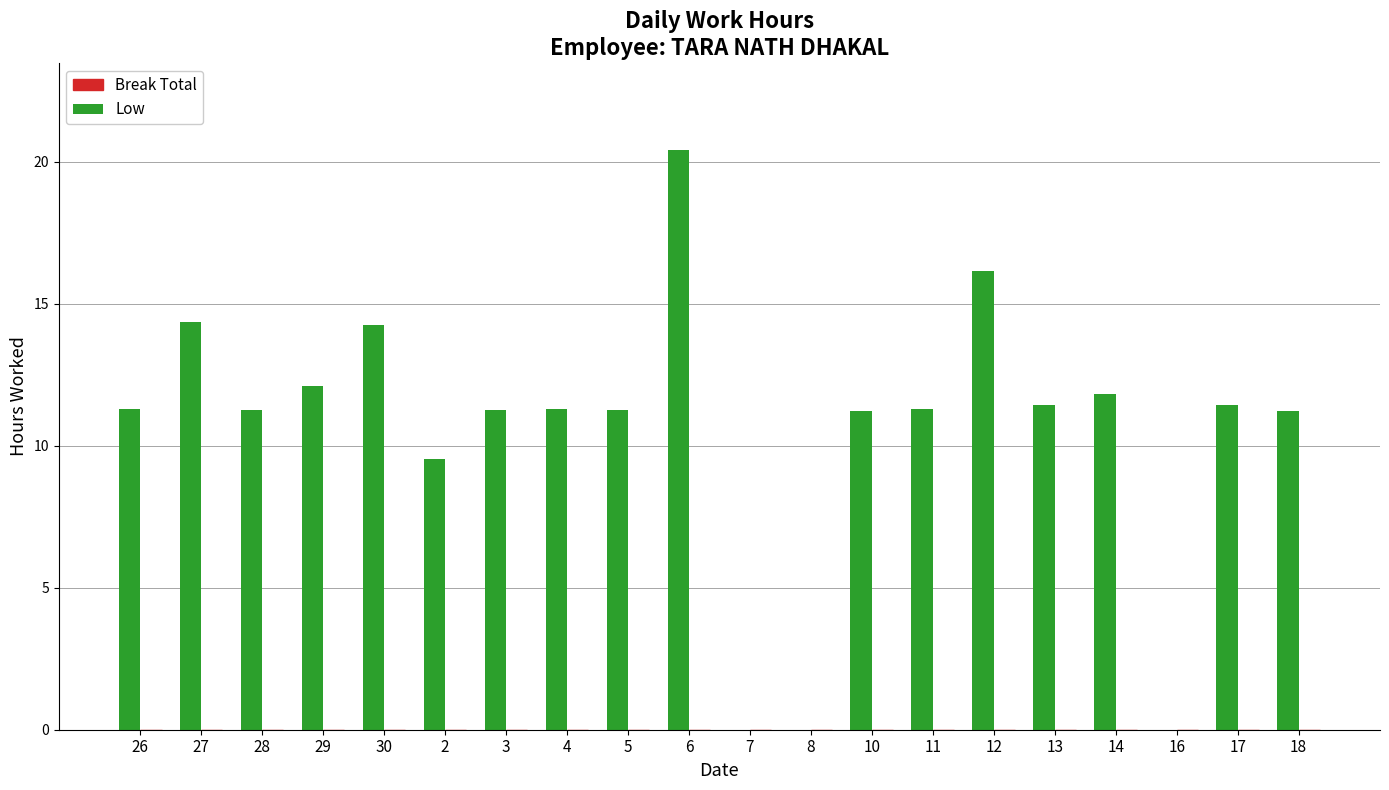

What is the sum of the values at 13 and 28?

22.7